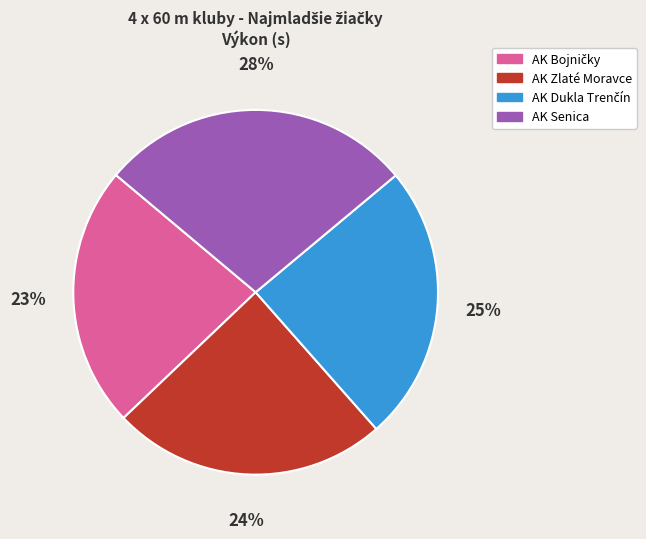

Between AK Senica and AK Zlaté Moravce, which is larger?

AK Senica